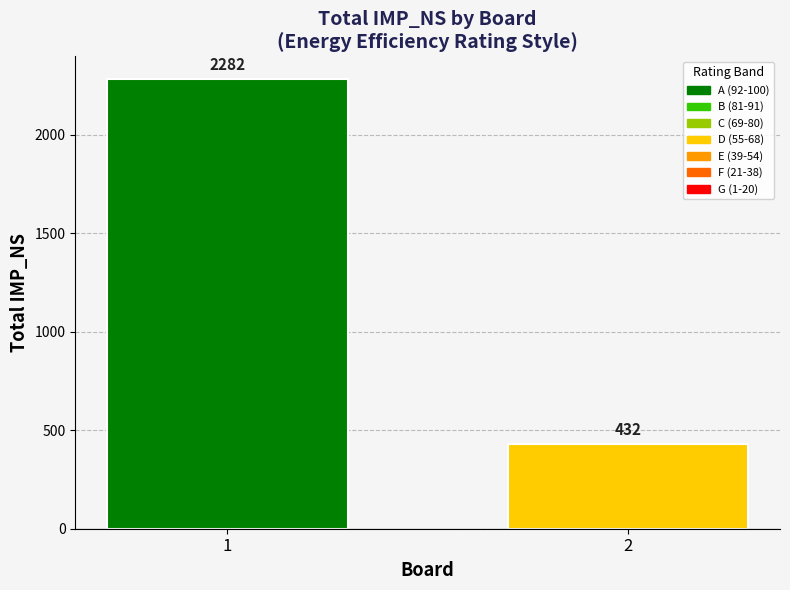

At which category does the chart reach its minimum across all series?

2